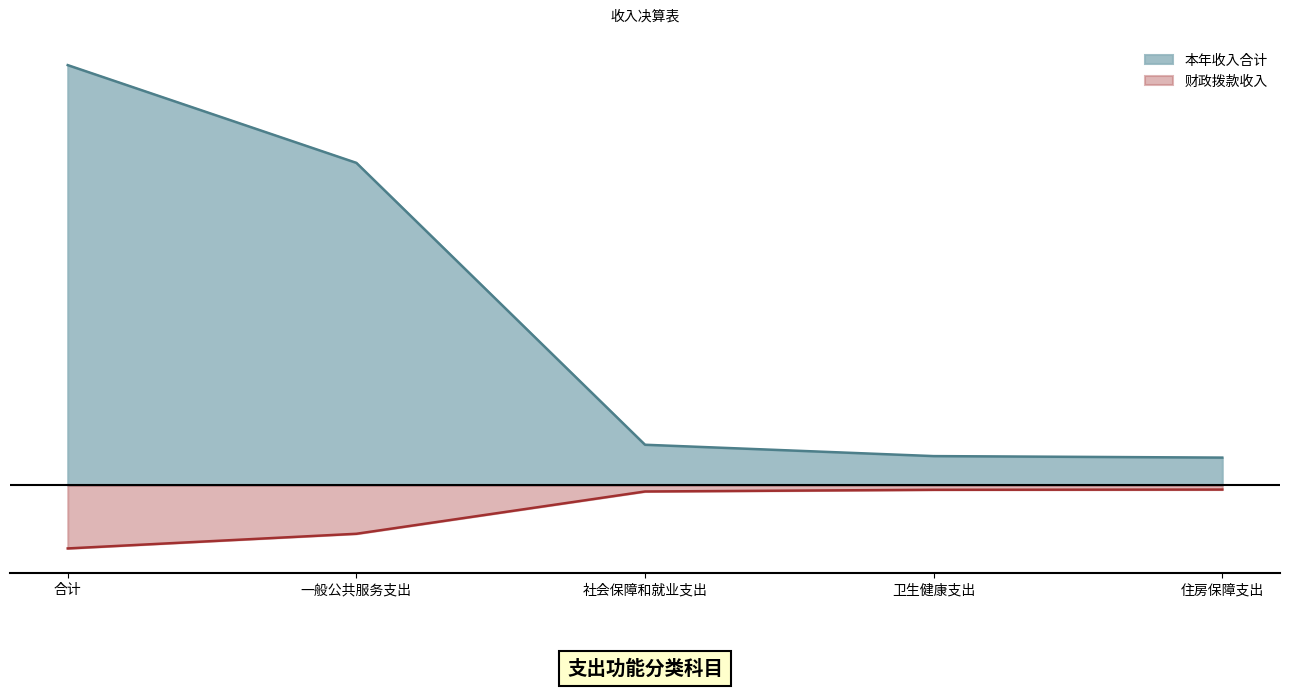

List the series in order of their overall mean, highest first.

本年收入合计, 财政拨款收入